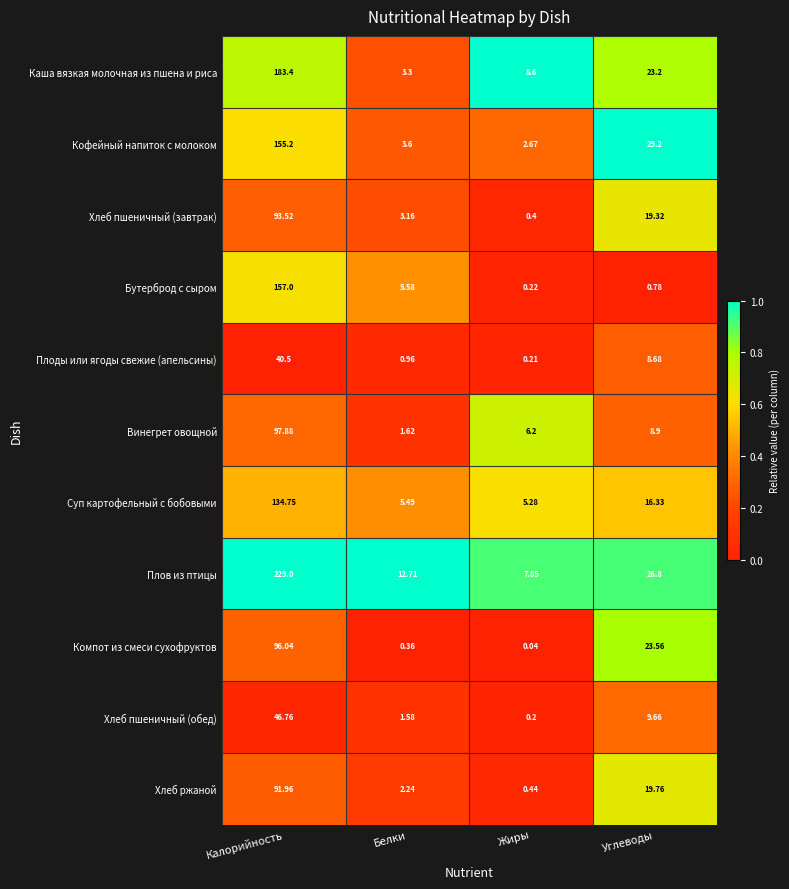

At which category does the chart reach its peak across all series?

Калорийность